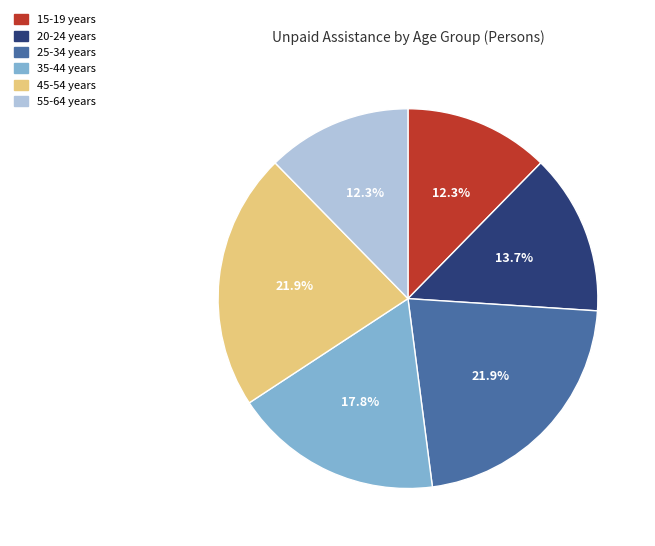

Approximately how many times larger is the value at 55-64 years compared to 45-54 years?

0.6